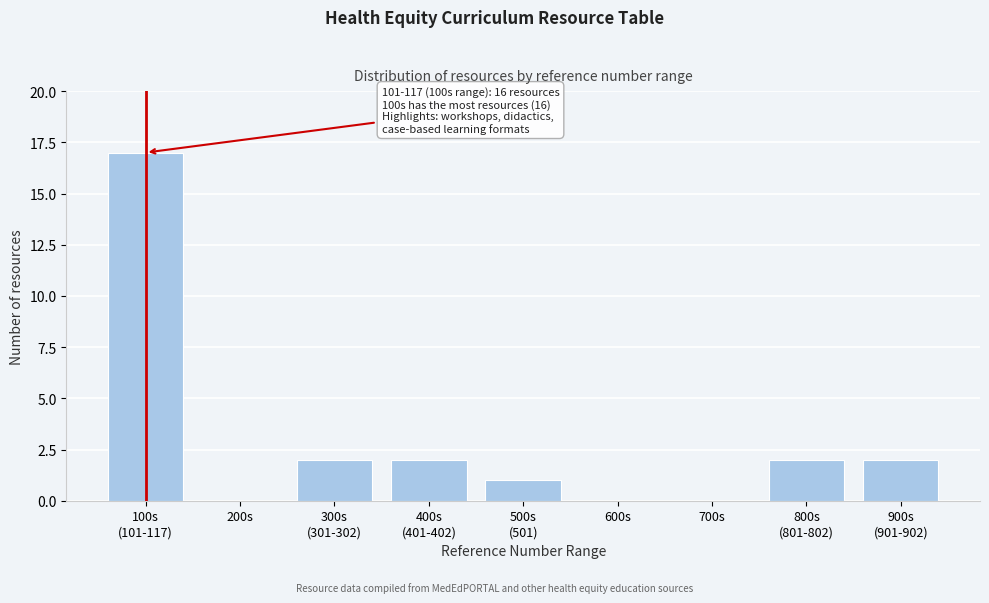

What is the sum of all values?

26